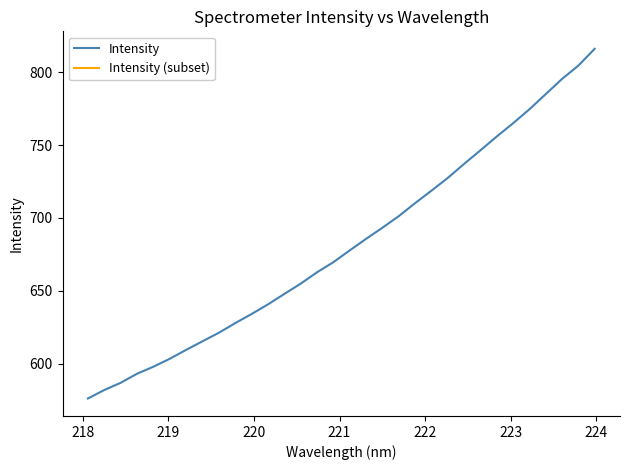

What is the difference between the maximum and minimum values?

240.1